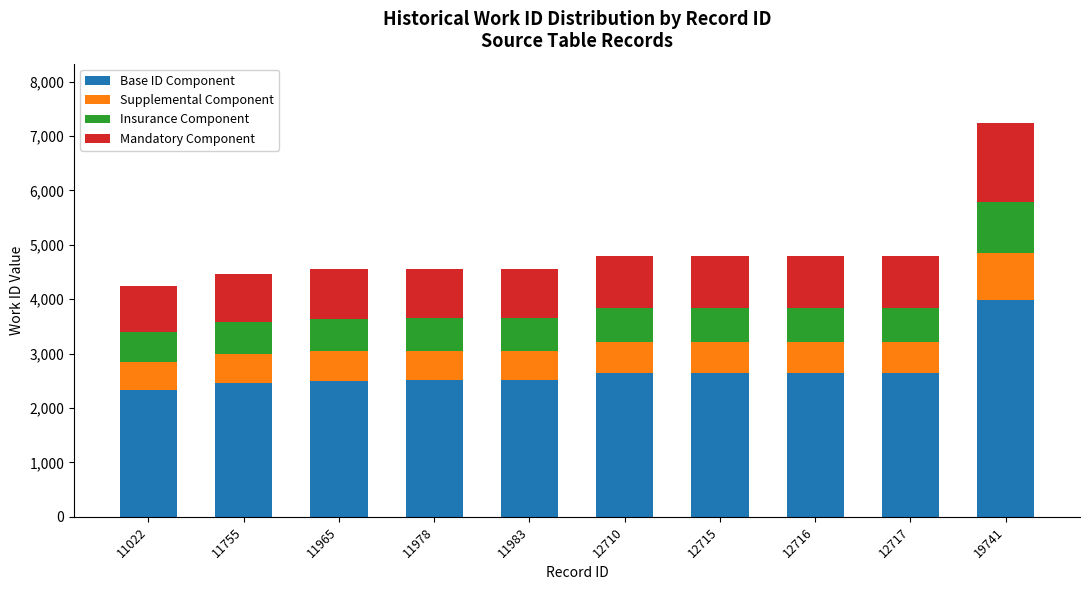

What is the difference between the maximum and second lowest values in the Base ID Component series?

1527.9